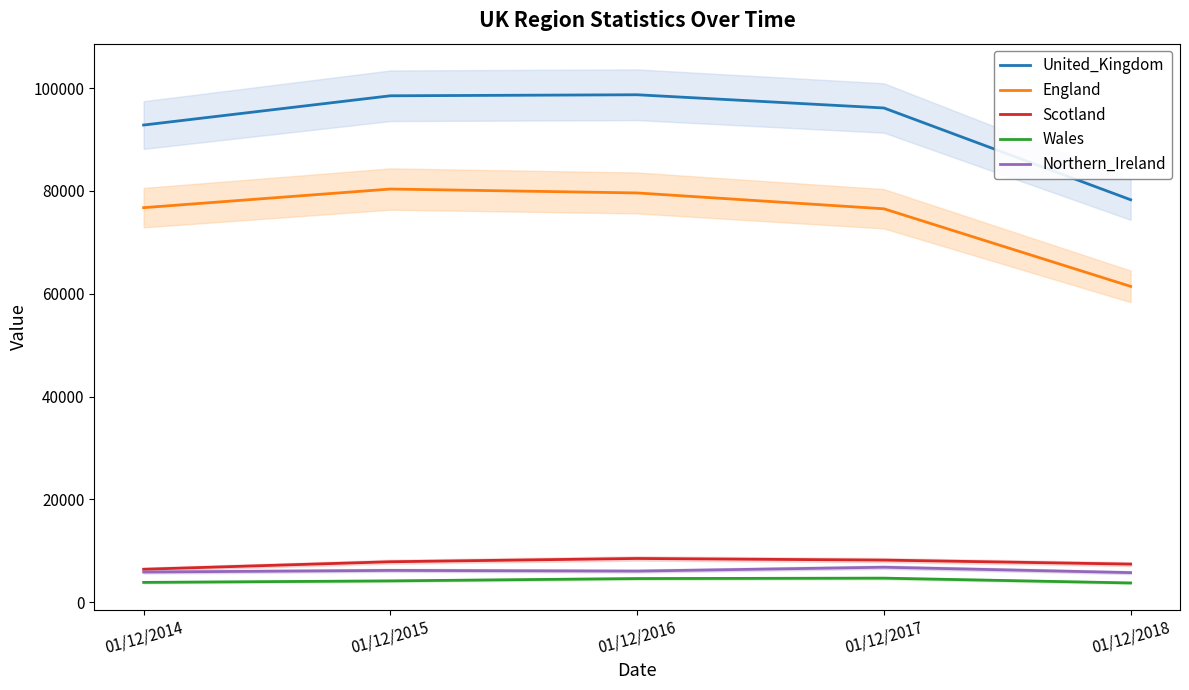

True or false: Wales has a value of 1274 at 01/12/2017.

False